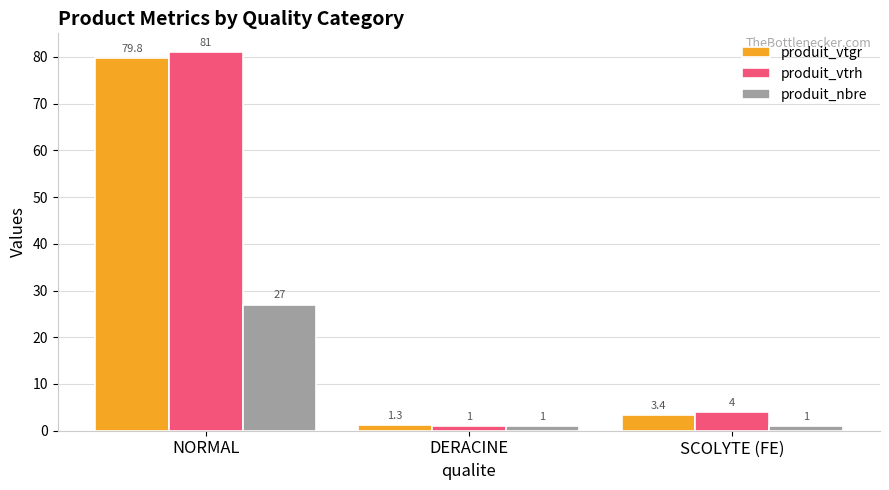

Reading right to left, transcribe all the data shown in this chart.

produit_vtgr: SCOLYTE (FE)=3.4	DERACINE=1.3	NORMAL=79.8
produit_vtrh: SCOLYTE (FE)=4.0	DERACINE=1.0	NORMAL=81.0
produit_nbre: SCOLYTE (FE)=1.0	DERACINE=1.0	NORMAL=27.0